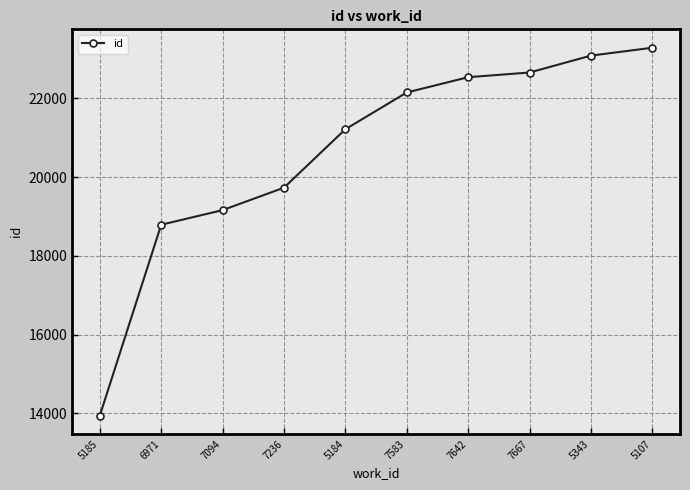

Reading right to left, extract all data points from this chart.

23286	23086	22657	22538	22150	21217	19733	19163	18792	13945